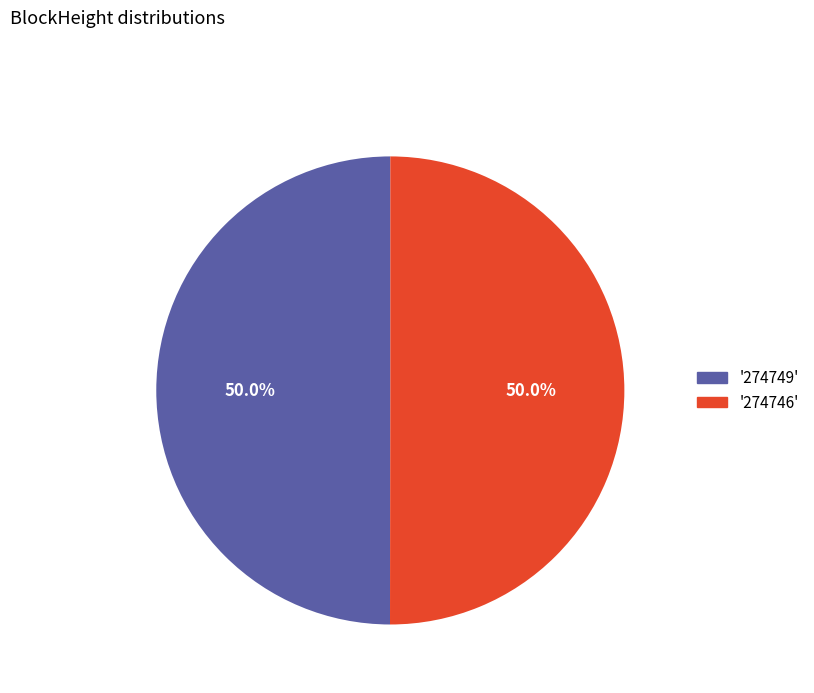

How many segments does this pie chart have?

2